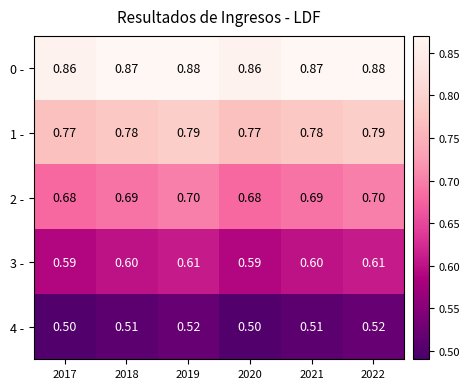

Is the value of 1 - at 2019 greater than the value of 3 - at 2017?

Yes